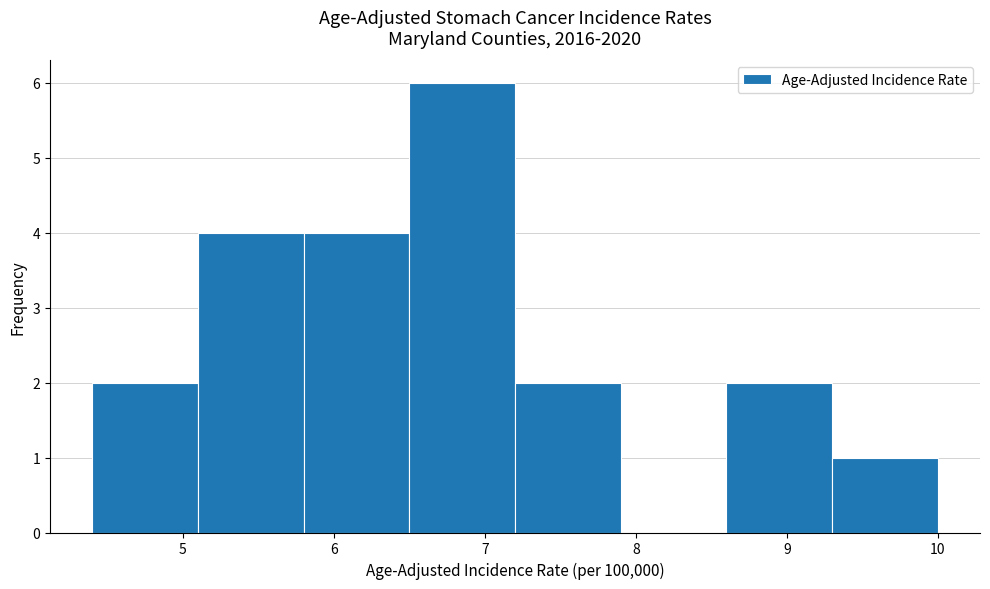

Reading left to right, transcribe this chart: for each bar, give the range it covers on the x-axis and its height. The values are not printed on the chart, so give them approximately, as read against the axis.

4.4 to 5.1: 2
5.1 to 5.8: 4
5.8 to 6.5: 4
6.5 to 7.2: 6
7.2 to 7.9: 2
7.9 to 8.6: 0
8.6 to 9.3: 2
9.3 to 10.0: 1